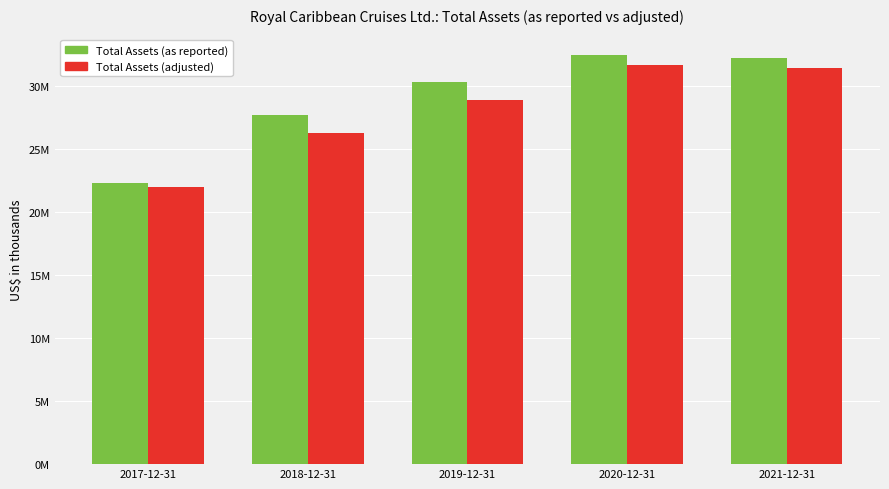

What are all the series names shown in the legend?

Total Assets (as reported), Total Assets (adjusted)